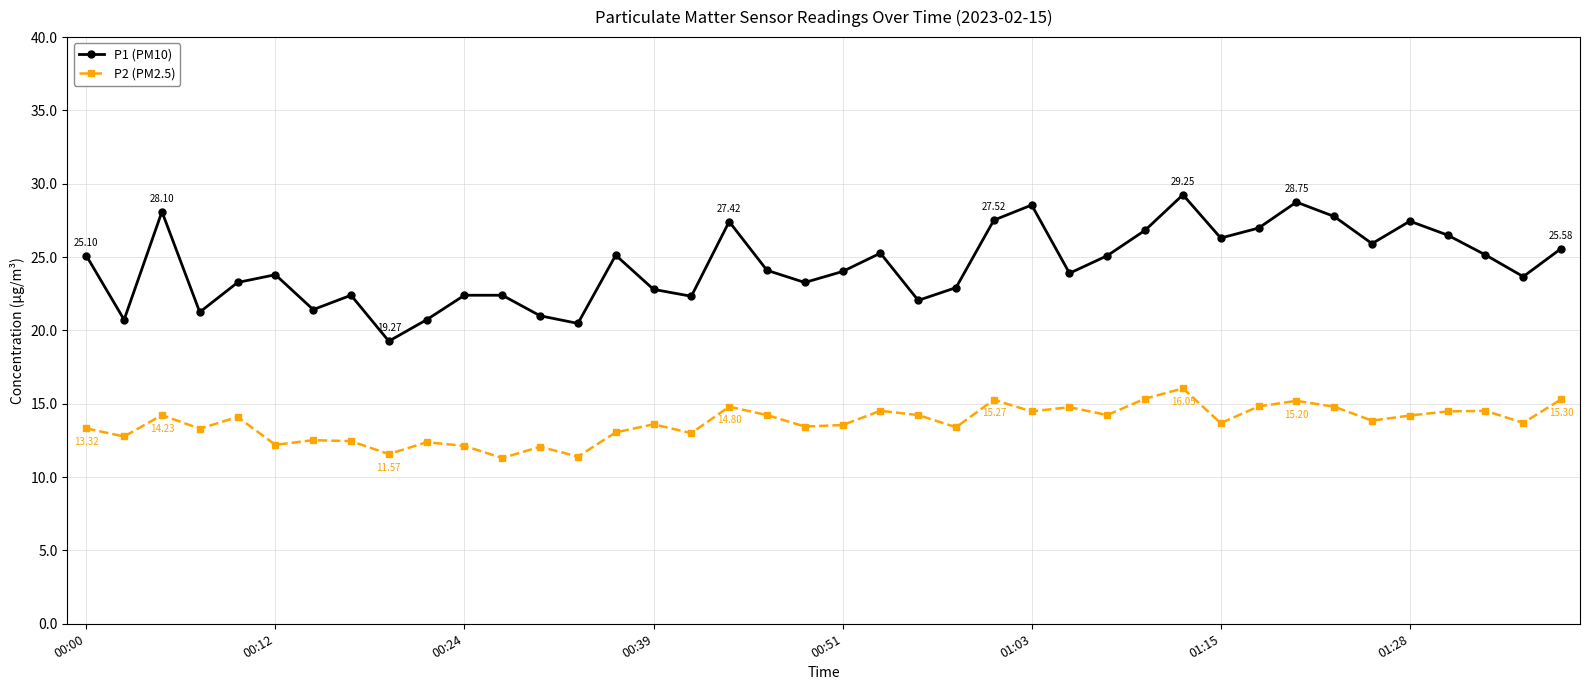

True or false: P1 (PM10) and P2 (PM2.5) cross at least once.

False